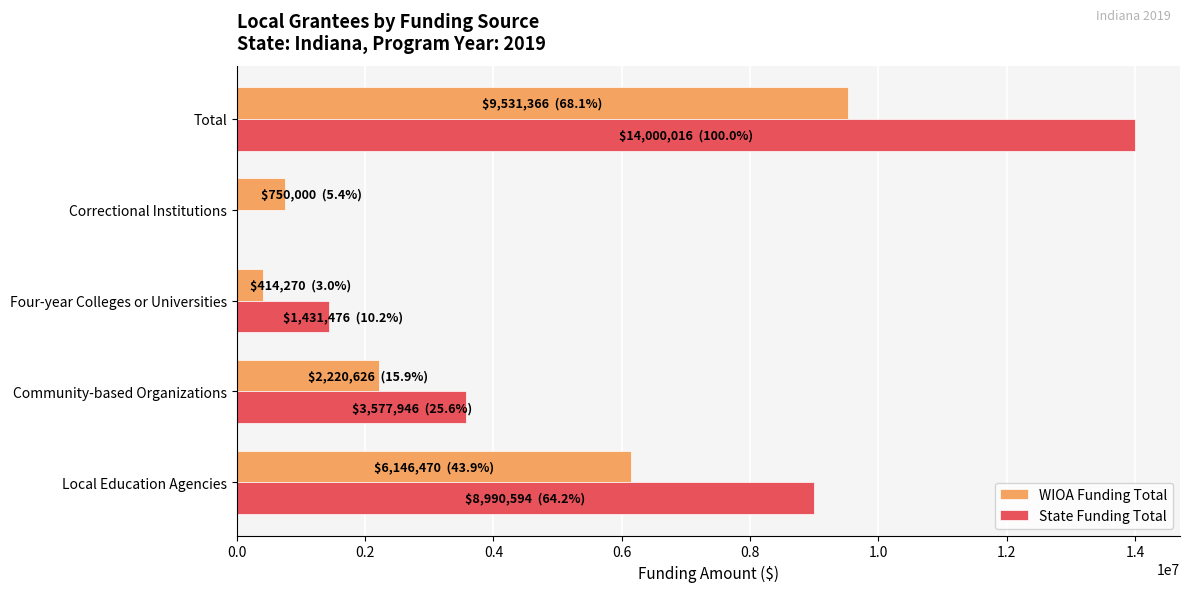

What value does the WIOA Funding Total series have at Community-based Organizations?

2220626